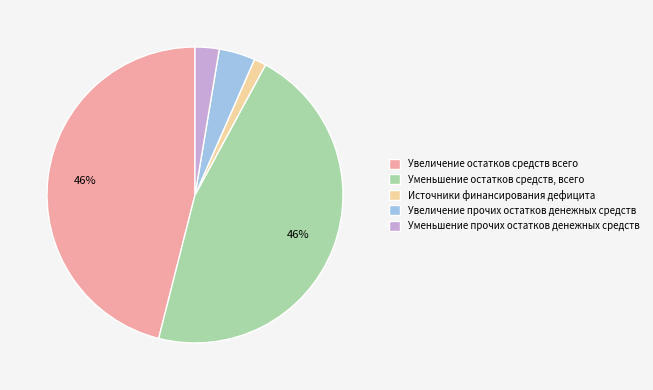

Combined, do Увеличение остатков средств всего and Источники финансирования дефицита account for over 50%?

No